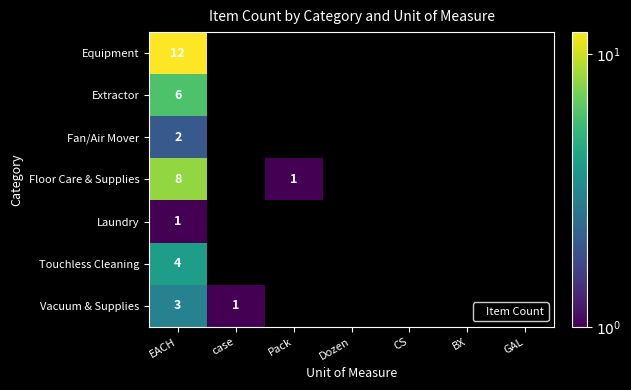

How many series are shown in this chart?

7